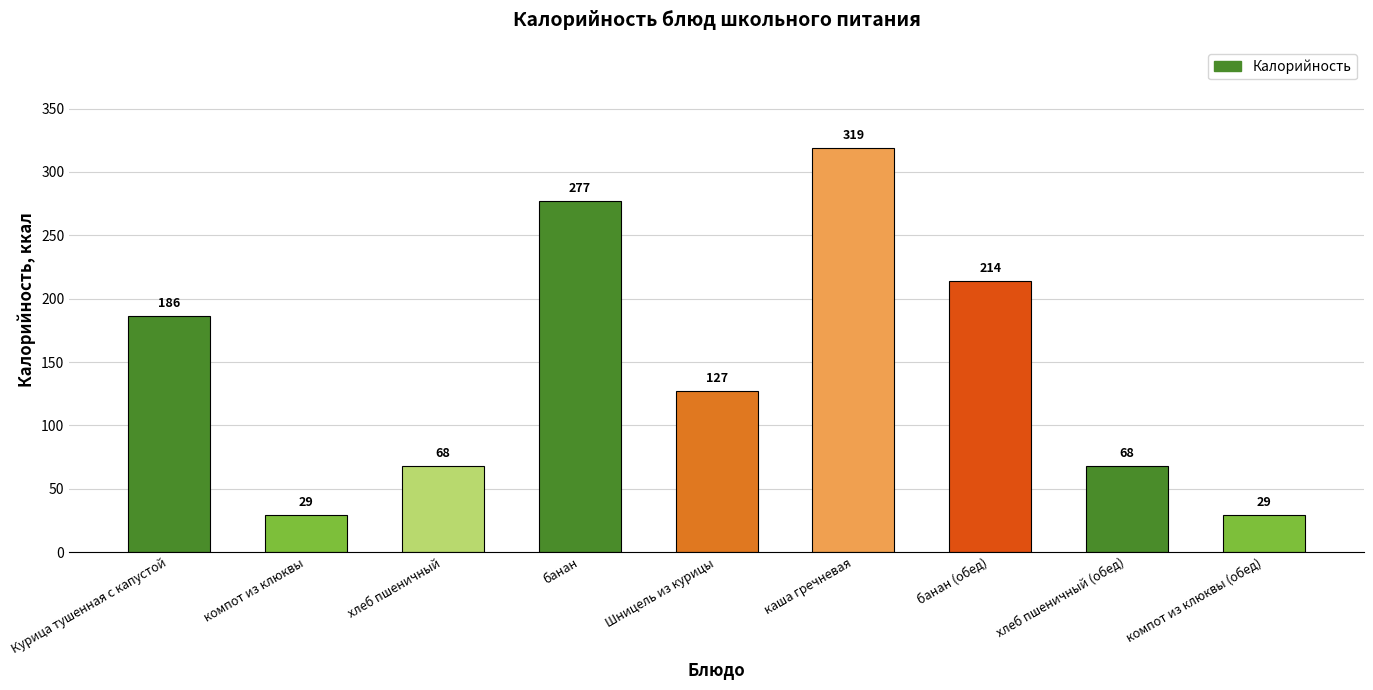

What is the value of the 7th bar from the left?

214